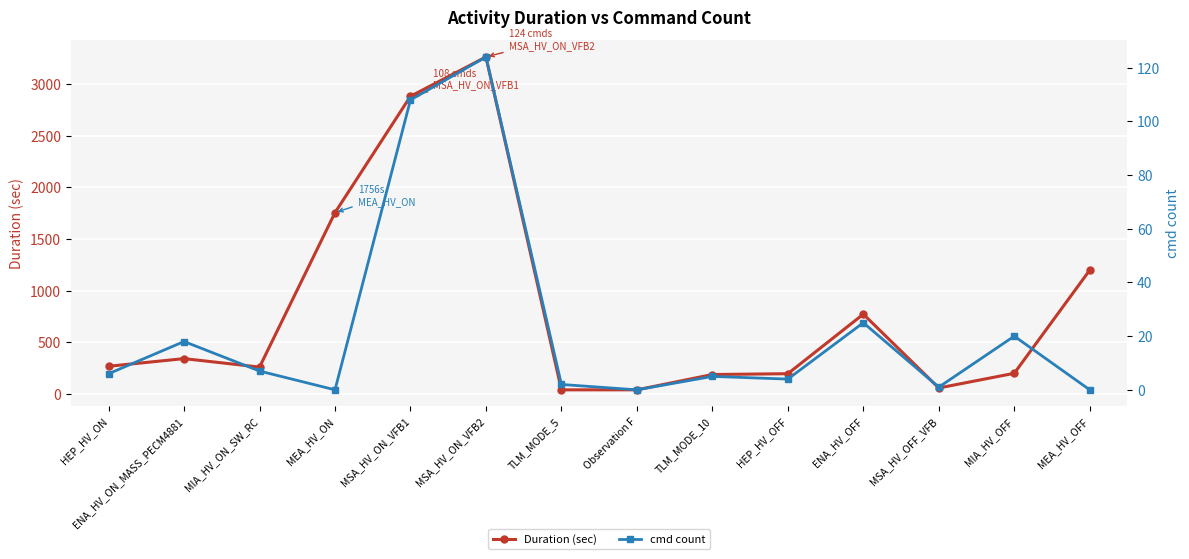

Reading right to left, list all the values displayed in this chart.

Duration (sec): MEA_HV_OFF=1200	MIA_HV_OFF=202	MSA_HV_OFF_VFB=60	ENA_HV_OFF=774	HEP_HV_OFF=198	TLM_MODE_10=190	Observation F=42	TLM_MODE_5=42	MSA_HV_ON_VFB2=3262	MSA_HV_ON_VFB1=2882	MEA_HV_ON=1756	MIA_HV_ON_SW_RC=262	ENA_HV_ON_MASS_PECM4881=344	HEP_HV_ON=270
cmd count: MEA_HV_OFF=0	MIA_HV_OFF=20	MSA_HV_OFF_VFB=1	ENA_HV_OFF=25	HEP_HV_OFF=4	TLM_MODE_10=5	Observation F=0	TLM_MODE_5=2	MSA_HV_ON_VFB2=124	MSA_HV_ON_VFB1=108	MEA_HV_ON=0	MIA_HV_ON_SW_RC=7	ENA_HV_ON_MASS_PECM4881=18	HEP_HV_ON=6